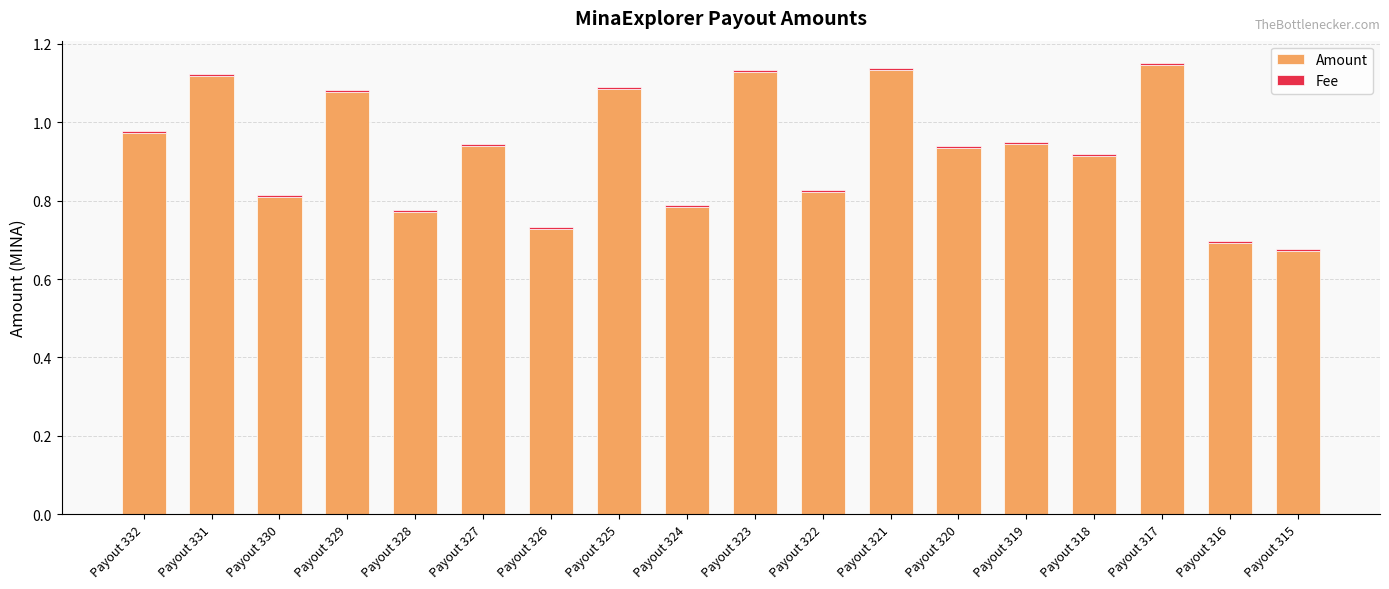

The Amount series shows 0.8 at Payout 324. True or false?

True